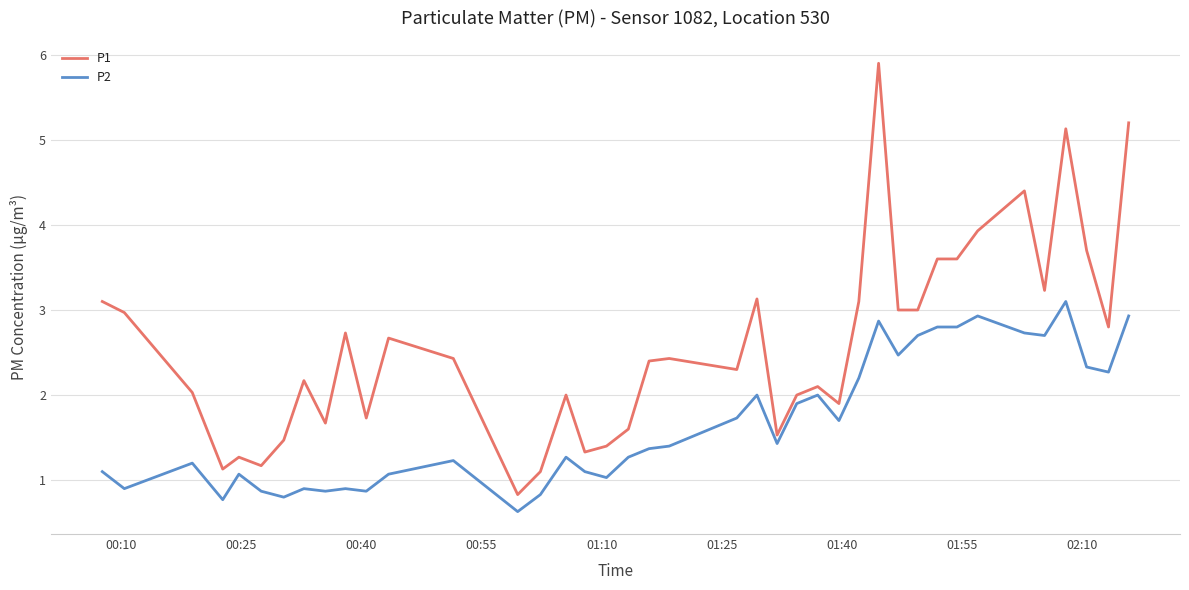

Which series has the largest total across all categories?

P1